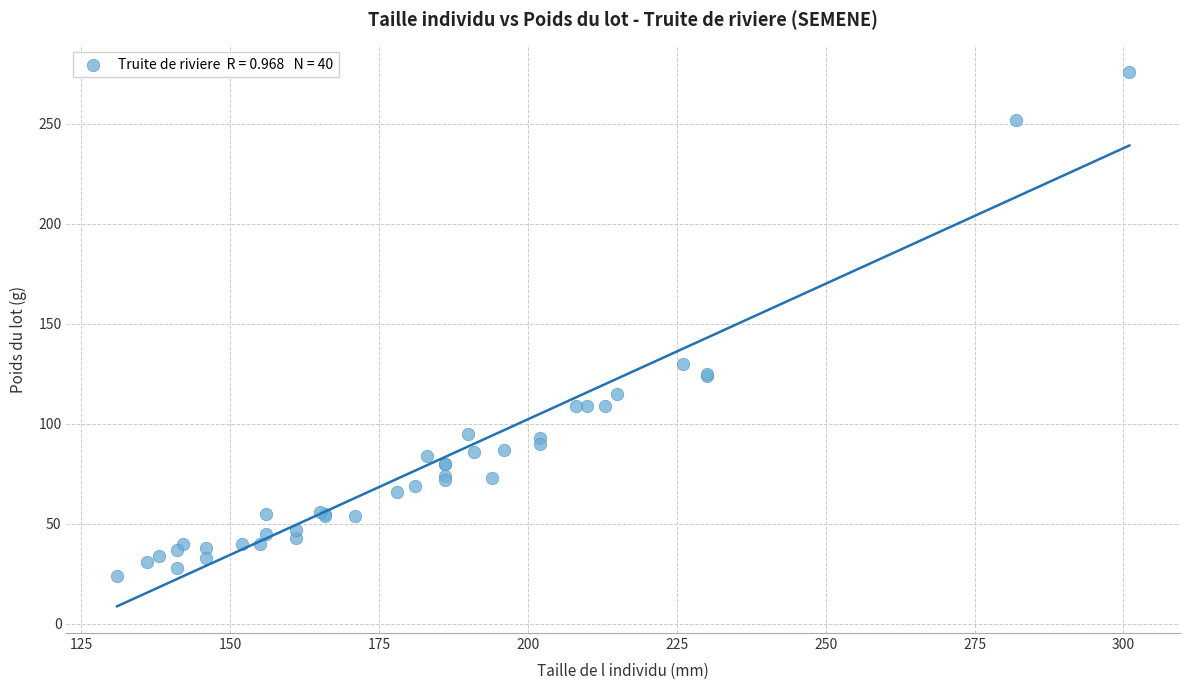

What Y value in the scatter plot is closest to 150?

130